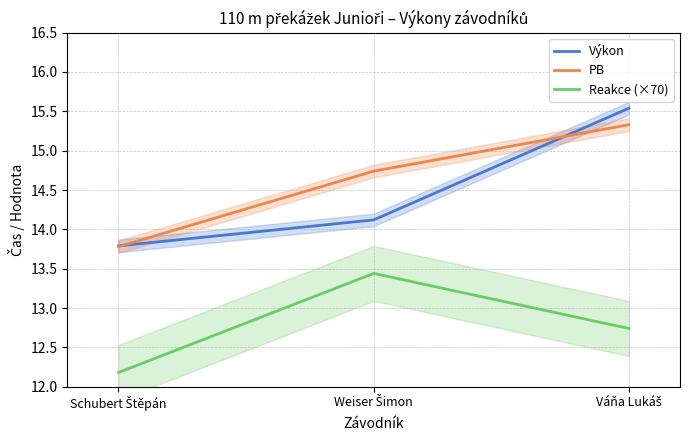

Count the PB values in the range 13 to 15.

2